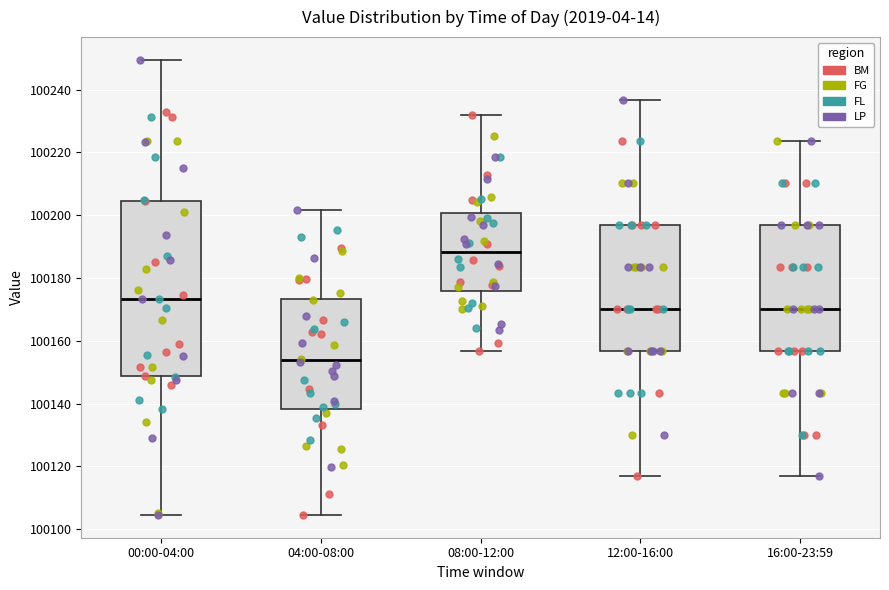

Reading left to right, transcribe this box plot: for each box, give where its median line is, the range the box spans, and where its two whiskers end, as read against the y-axis. The values are not printed on the chart, so give them approximately, as read against the axis.

00:00-04:00: median 100174, box 100148 to 100204, whiskers 100104 to 100250
04:00-08:00: median 100154, box 100138 to 100174, whiskers 100104 to 100202
08:00-12:00: median 100188, box 100176 to 100200, whiskers 100156 to 100232
12:00-16:00: median 100170, box 100156 to 100196, whiskers 100116 to 100236
16:00-23:59: median 100170, box 100156 to 100196, whiskers 100116 to 100224